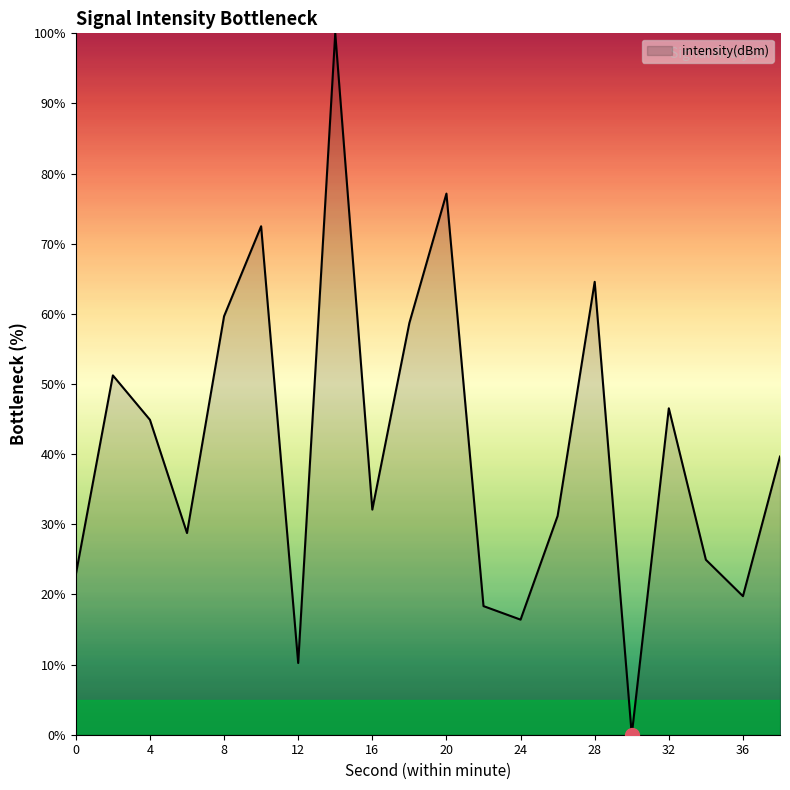

What is the maximum value shown in the chart?

100.0